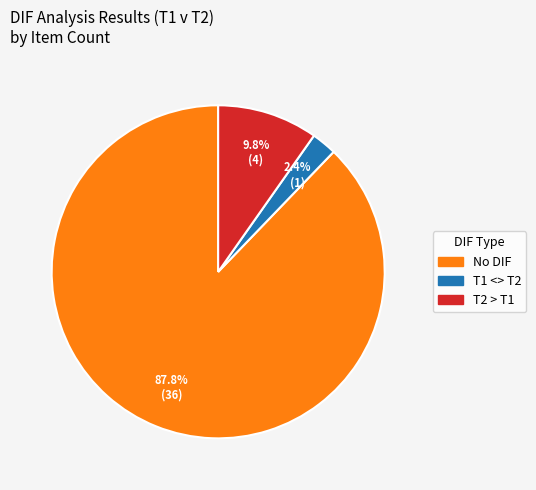

The No DIF slice represents 93% of the pie. True or false?

False